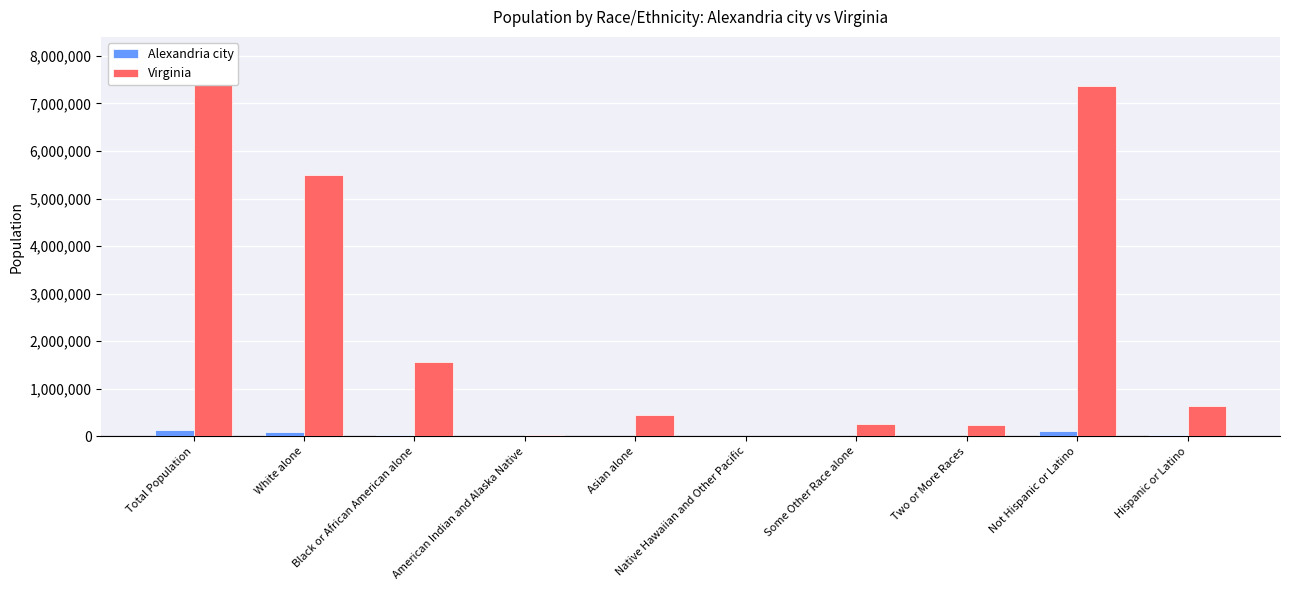

Reading left to right, transcribe all the data shown in this chart.

Alexandria city: 139966	85186	30491	589	8432	141	9902	5225	117442	22524
Virginia: 8001024	5486852	1551399	29225	439890	5980	254278	233400	7369199	631825